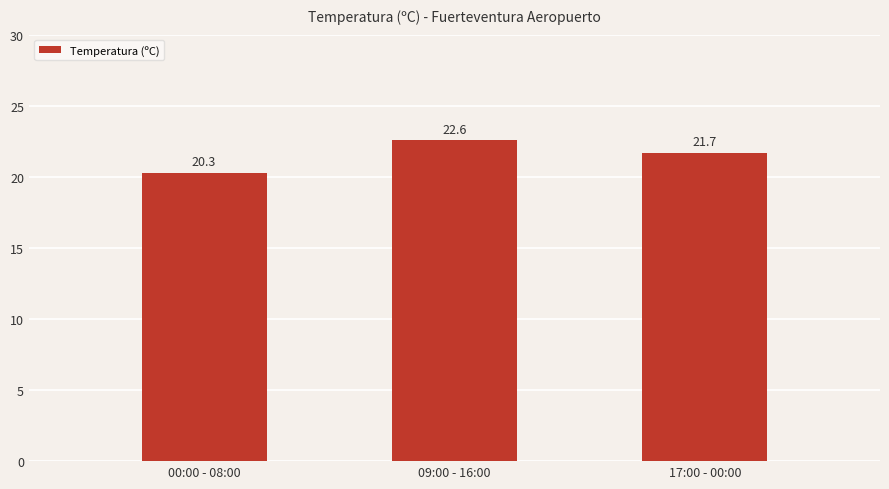

Count the number of data series in this chart.

1